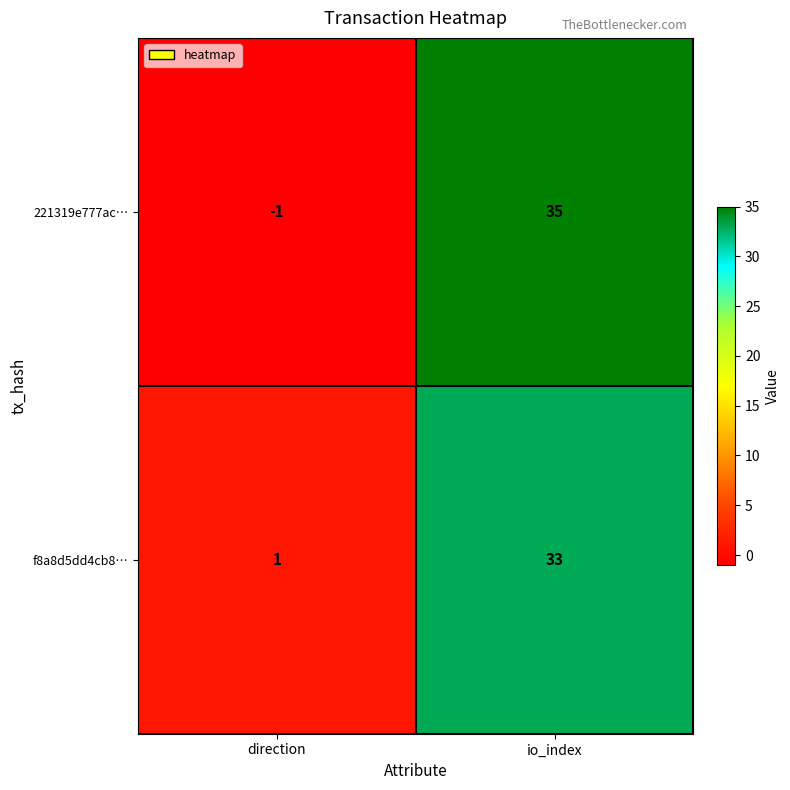

At which category does the chart reach its peak across all series?

io_index